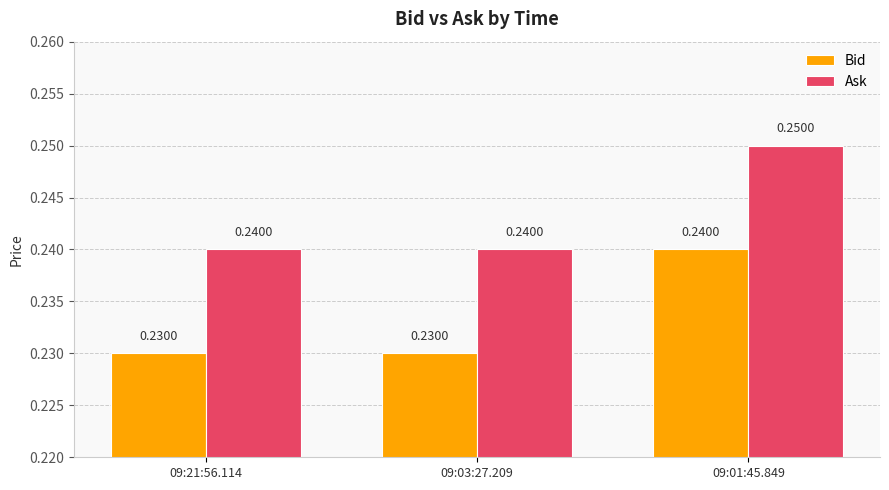

Which series has the largest total across all categories?

Ask